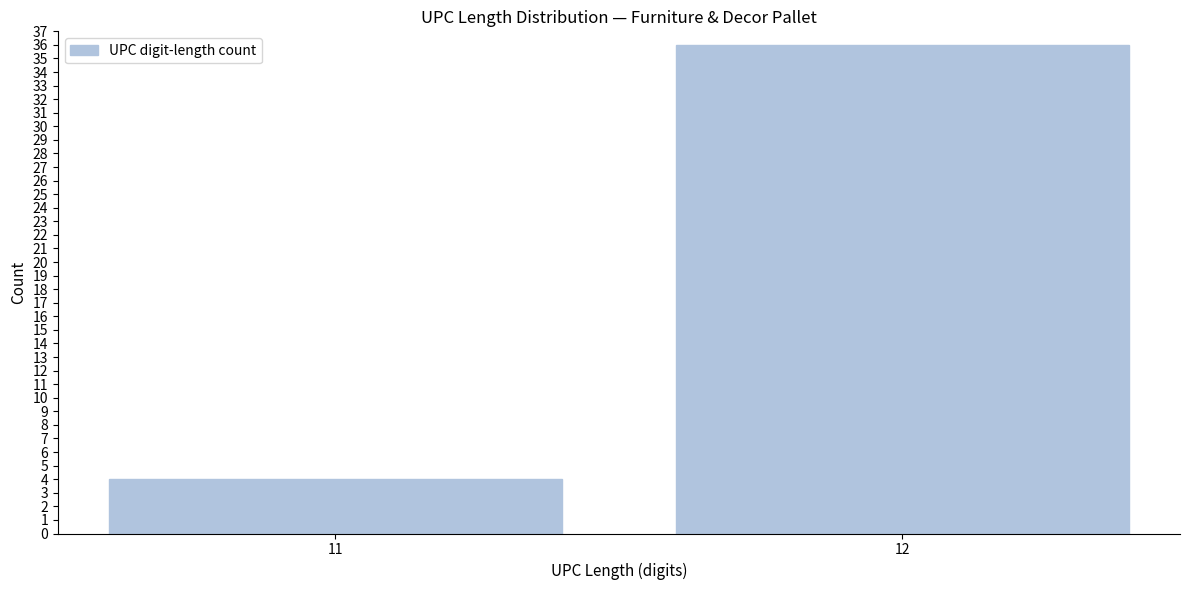

Reading left to right, list all the values displayed in this chart.

4	36